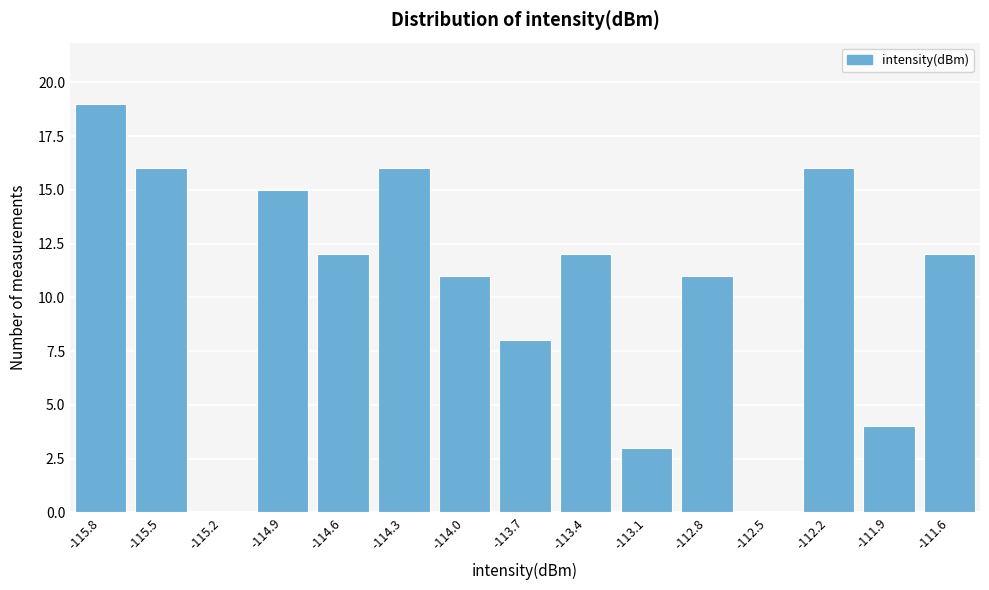

Reading left to right, what are all the values shown in this chart?

-115.8=19	-115.5=16	-115.2=0	-114.9=15	-114.6=12	-114.3=16	-114.0=11	-113.7=8	-113.4=12	-113.1=3	-112.8=11	-112.5=0	-112.2=16	-111.9=4	-111.6=12